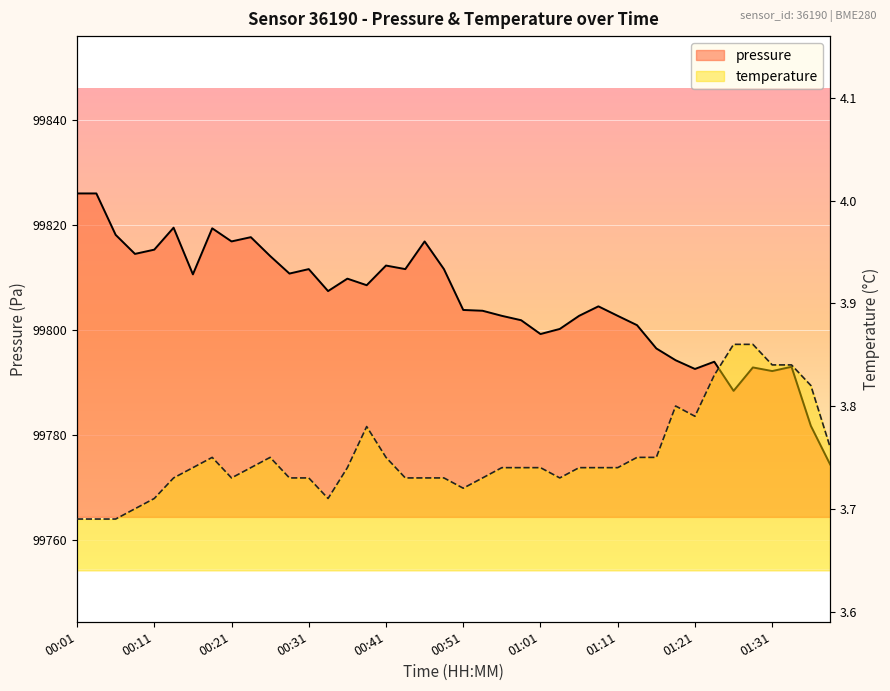

In pressure, how many points are higher than both neighbors (excluding endpoints)?

11